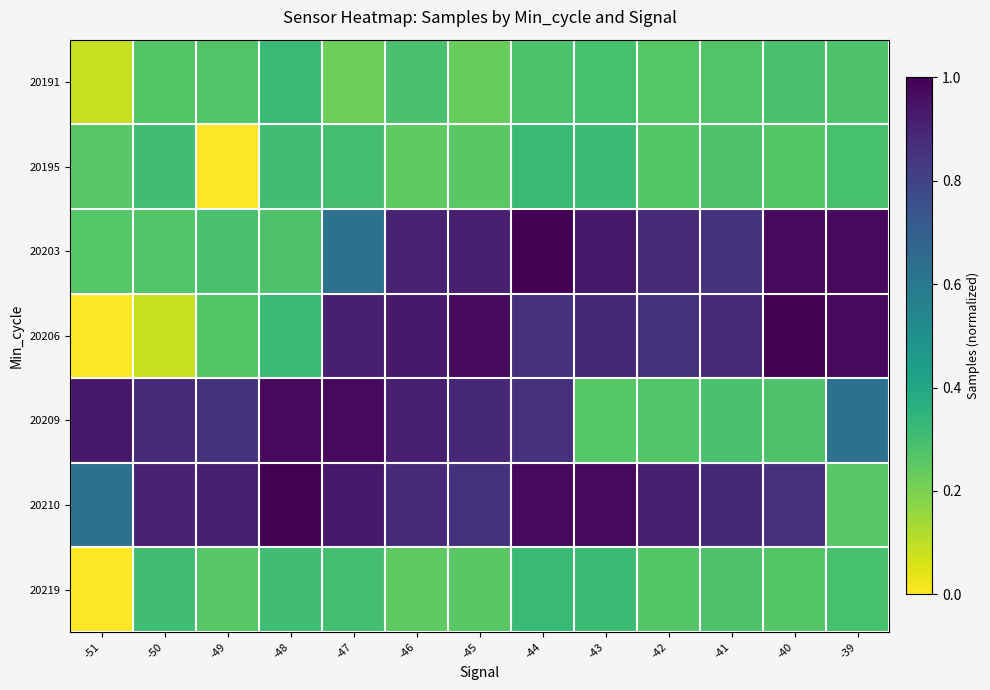

Reading left to right, list all the values displayed in this chart.

20191: -51=0.1	-50=0.3	-49=0.3	-48=0.3	-47=0.2	-46=0.3	-45=0.2	-44=0.3	-43=0.3	-42=0.3	-41=0.3	-40=0.3	-39=0.3
20195: -51=0.3	-50=0.3	-49=0.0	-48=0.3	-47=0.3	-46=0.2	-45=0.3	-44=0.3	-43=0.3	-42=0.3	-41=0.3	-40=0.3	-39=0.3
20203: -51=0.3	-50=0.3	-49=0.3	-48=0.3	-47=0.6	-46=0.9	-45=0.9	-44=1.0	-43=0.9	-42=0.9	-41=0.9	-40=1.0	-39=1.0
20206: -51=0.0	-50=0.1	-49=0.3	-48=0.3	-47=0.9	-46=0.9	-45=1.0	-44=0.9	-43=0.9	-42=0.9	-41=0.9	-40=1.0	-39=1.0
20209: -51=0.9	-50=0.9	-49=0.9	-48=1.0	-47=1.0	-46=0.9	-45=0.9	-44=0.9	-43=0.3	-42=0.3	-41=0.3	-40=0.3	-39=0.6
20210: -51=0.6	-50=0.9	-49=0.9	-48=1.0	-47=0.9	-46=0.9	-45=0.9	-44=1.0	-43=1.0	-42=0.9	-41=0.9	-40=0.9	-39=0.3
20219: -51=0.0	-50=0.3	-49=0.3	-48=0.3	-47=0.3	-46=0.2	-45=0.3	-44=0.3	-43=0.3	-42=0.3	-41=0.3	-40=0.3	-39=0.3